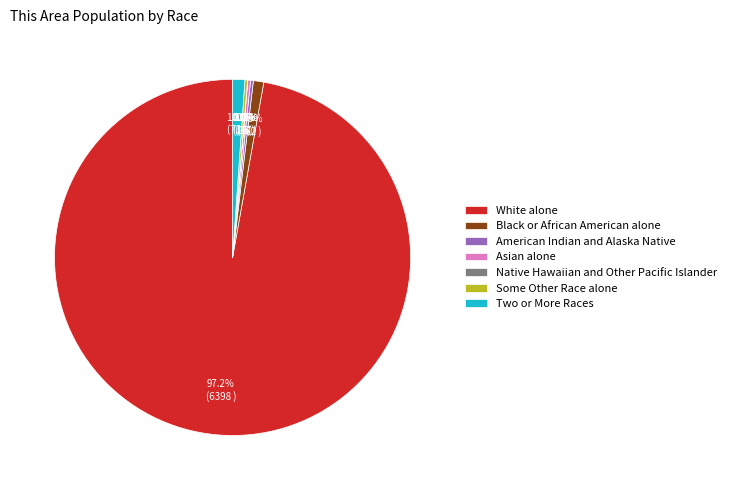

Which category accounts for the majority?

White alone